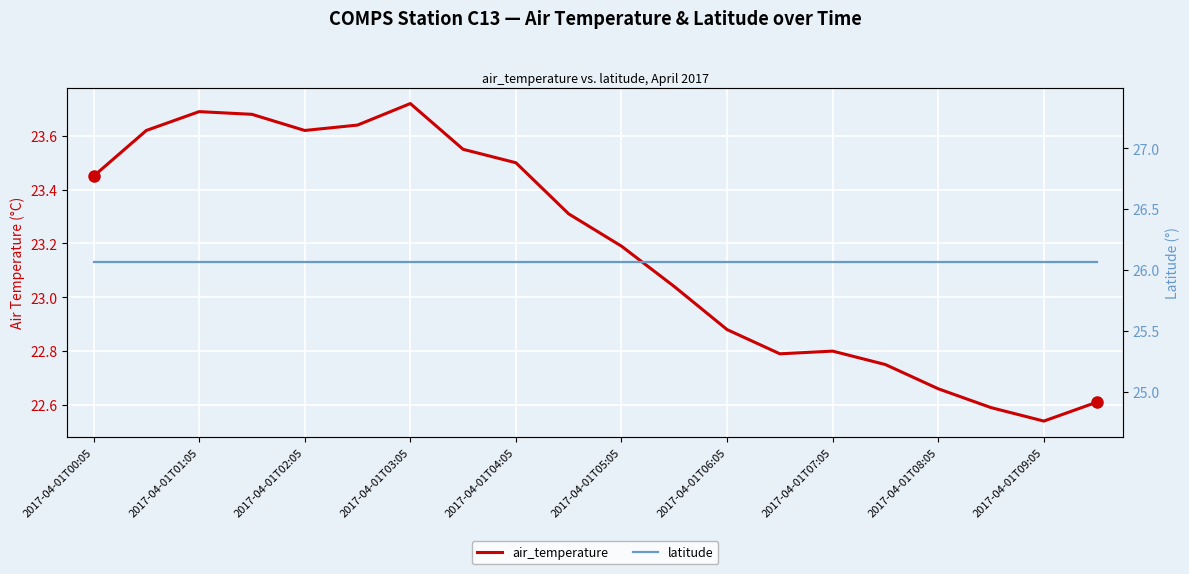

The air_temperature series shows 23.0 at 11. True or false?

True